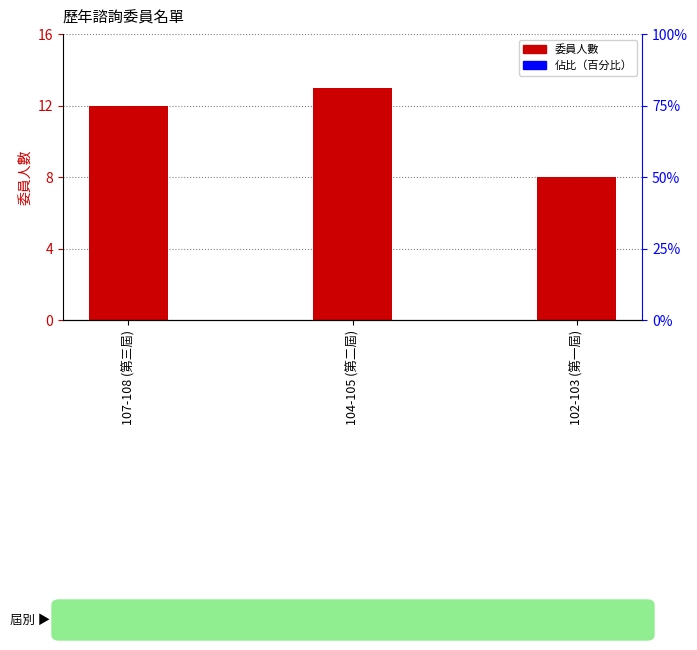

What is the label of the 3rd bar from the right?

107-108 (第三屆)